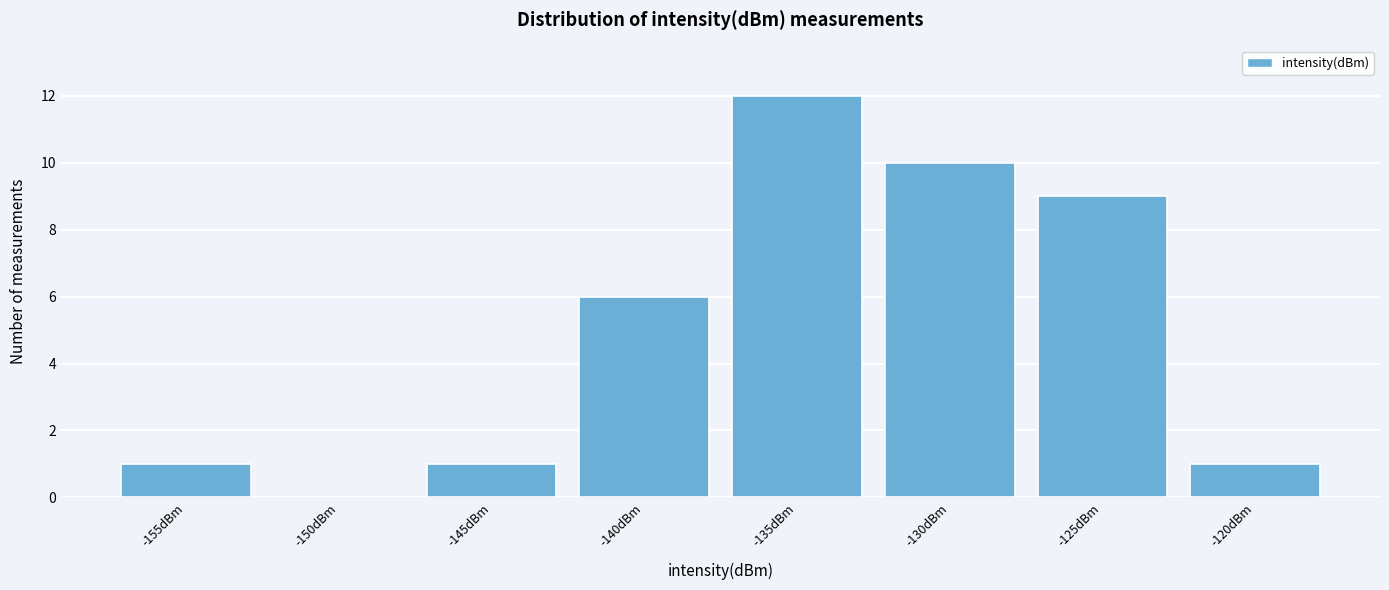

Reading right to left, extract all data points from this chart.

-120dBm=1	-125dBm=9	-130dBm=10	-135dBm=12	-140dBm=6	-145dBm=1	-150dBm=0	-155dBm=1